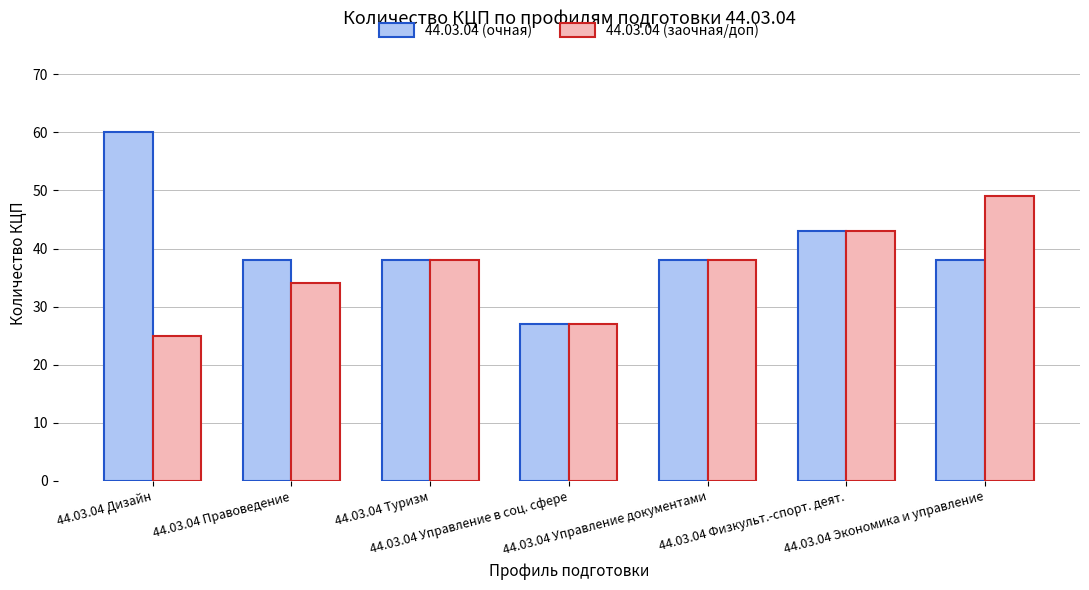

At which category does the chart reach its peak across all series?

44.03.04 Дизайн